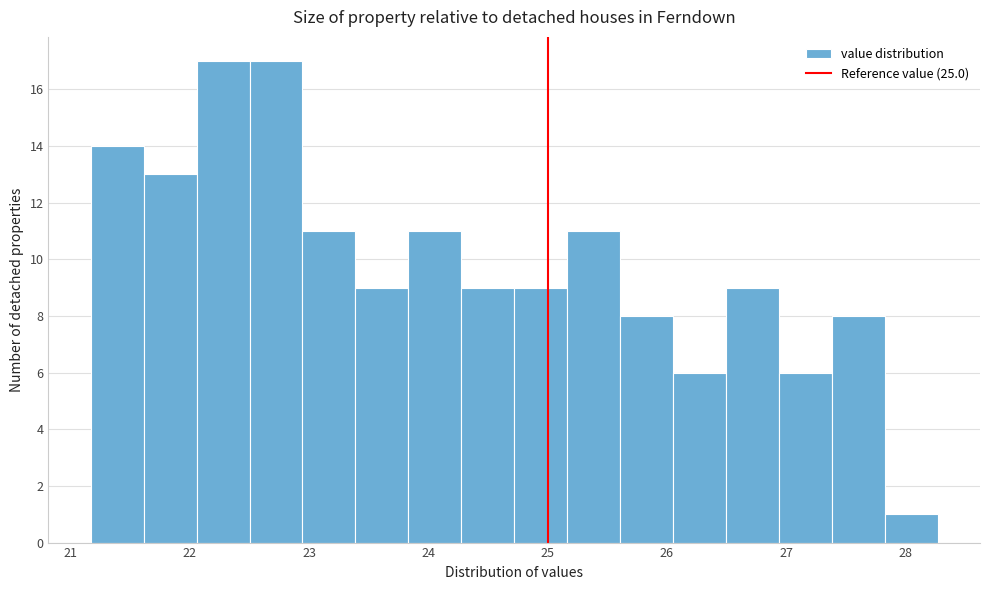

Reading left to right, list every bar in this chart as the range it spans on the x-axis followed by its height. Neither the bar edges nor the heights are printed on the chart, so give them approximately, as read against the axes.

21.2 to 21.6: 14
21.6 to 22.1: 13
22.1 to 22.5: 17
22.5 to 22.9: 17
22.9 to 23.4: 11
23.4 to 23.8: 9
23.8 to 24.3: 11
24.3 to 24.7: 9
24.7 to 25.2: 9
25.2 to 25.6: 11
25.6 to 26.1: 8
26.1 to 26.5: 6
26.5 to 26.9: 9
26.9 to 27.4: 6
27.4 to 27.8: 8
27.8 to 28.3: 1